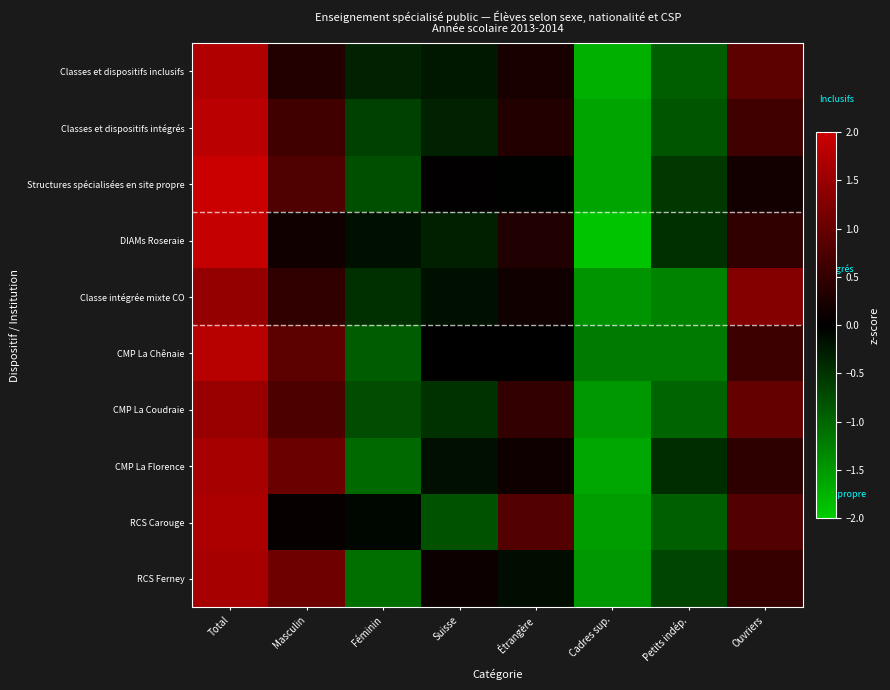

At Masculin, list the series in order from smallest to largest.

RCS Carouge, DIAMs Roseraie, Classes et dispositifs inclusifs, Classe intégrée mixte CO, Classes et dispositifs intégrés, CMP La Coudraie, Structures spécialisées en site propre, CMP La Chênaie, CMP La Florence, RCS Ferney